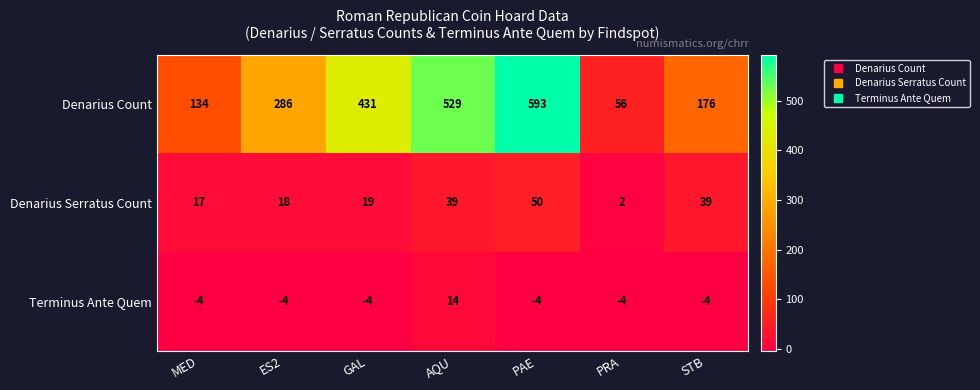

Which series has the largest total across all categories?

Denarius Count